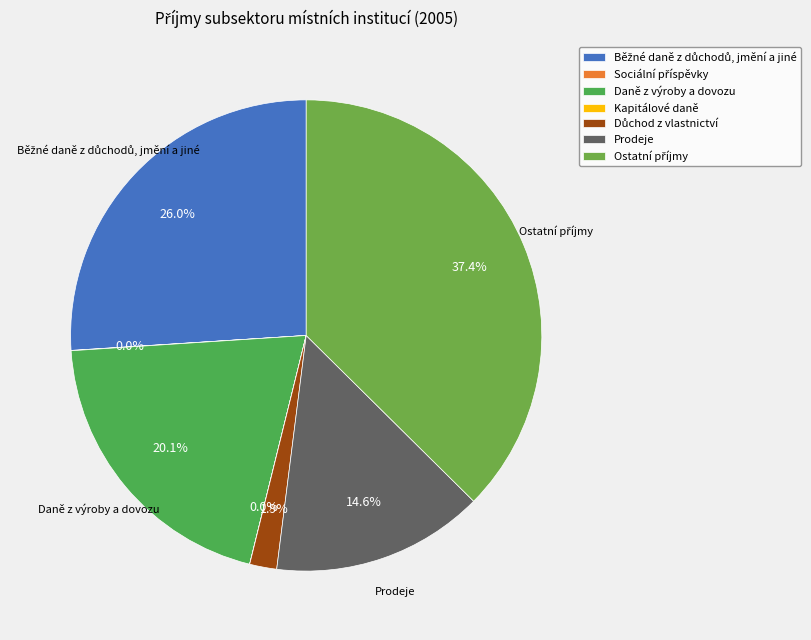

To the nearest percent, what is the difference between the largest and smallest slice percentages?

37%